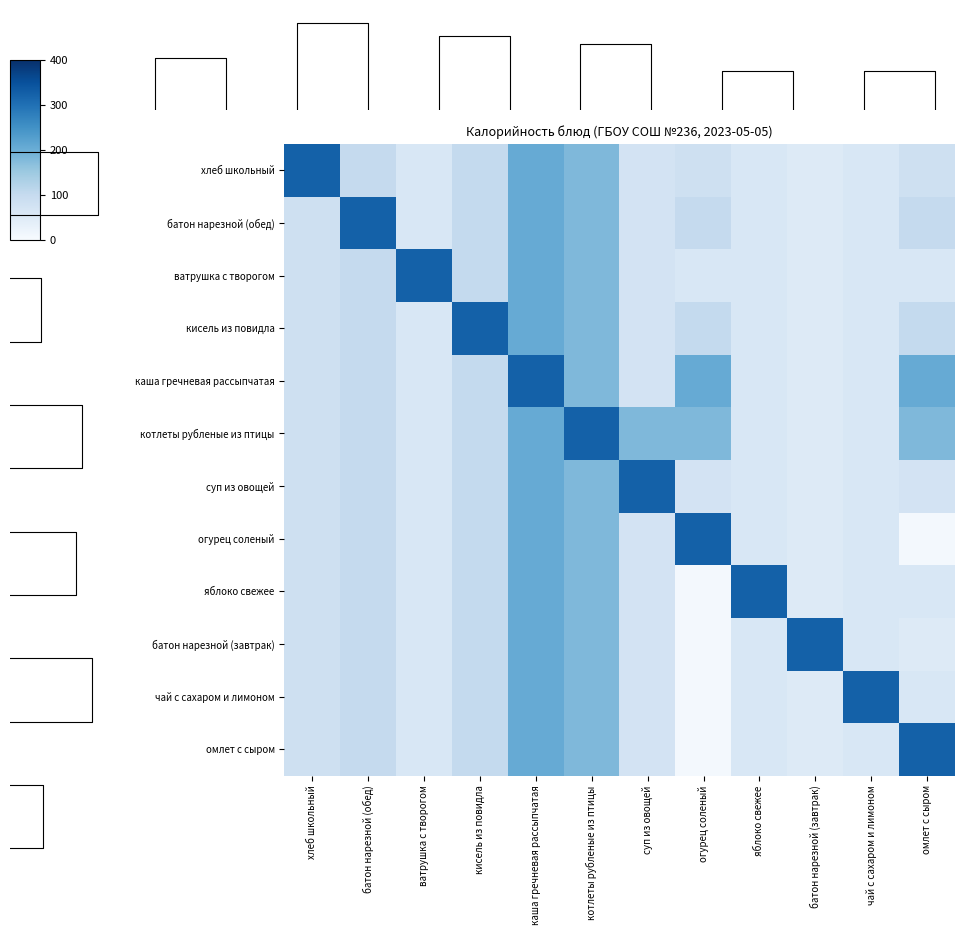

Which series has the largest total across all categories?

котлеты рубленые из птицы